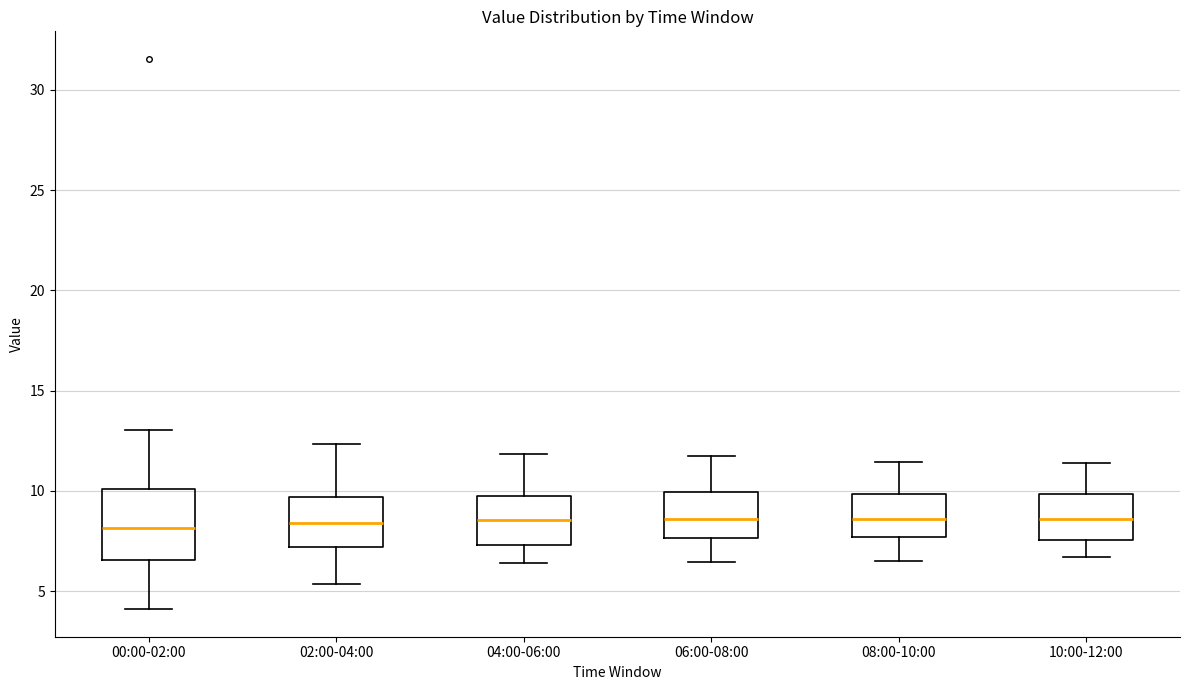

Where does the upper whisker of the box for 06:00-08:00 end on the y-axis? The values are not printed on the chart, so give them approximately, as read against the axis.

11.5